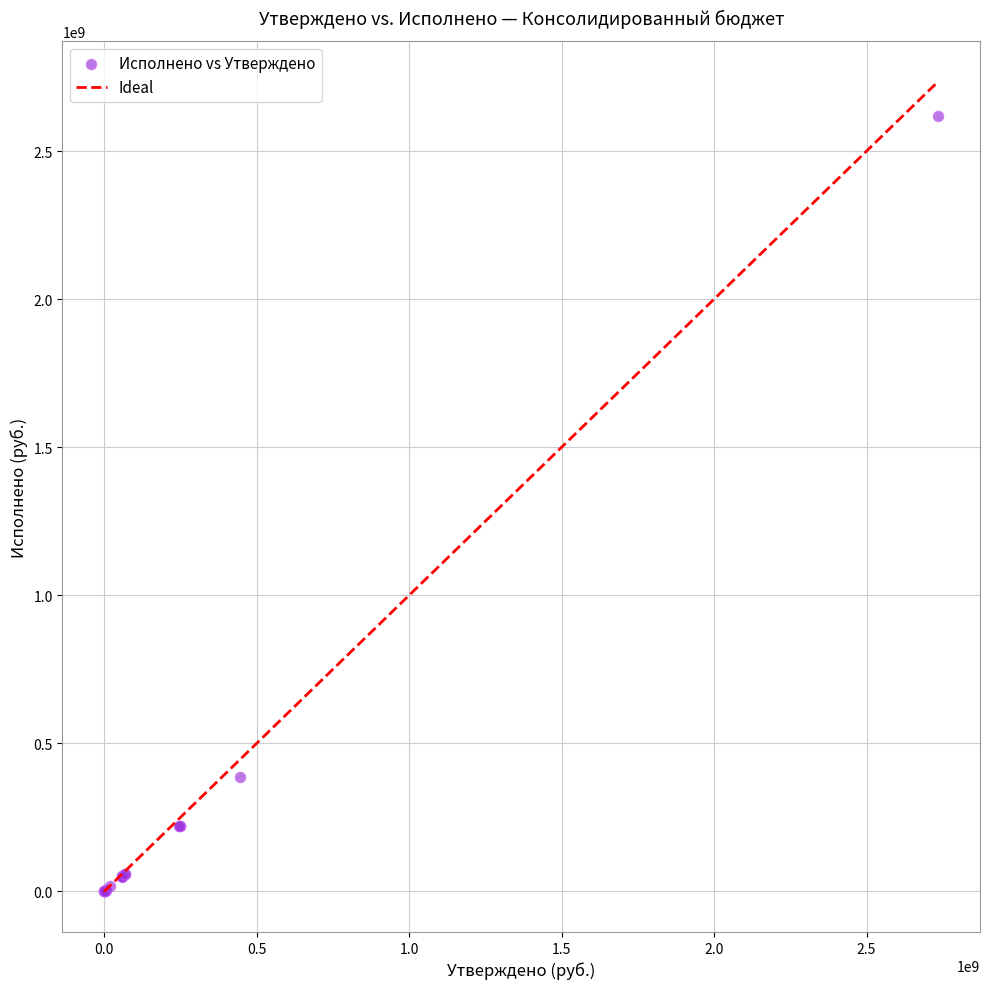

What Y value in the scatter plot is closest to 1309541231?

387942244.7